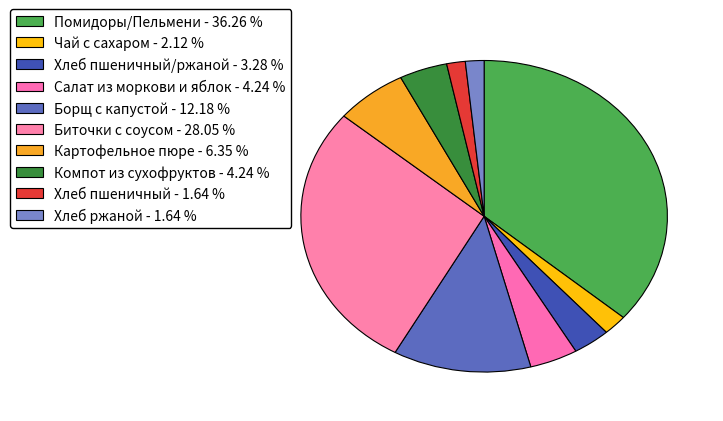

How many slices are in this pie chart?

10